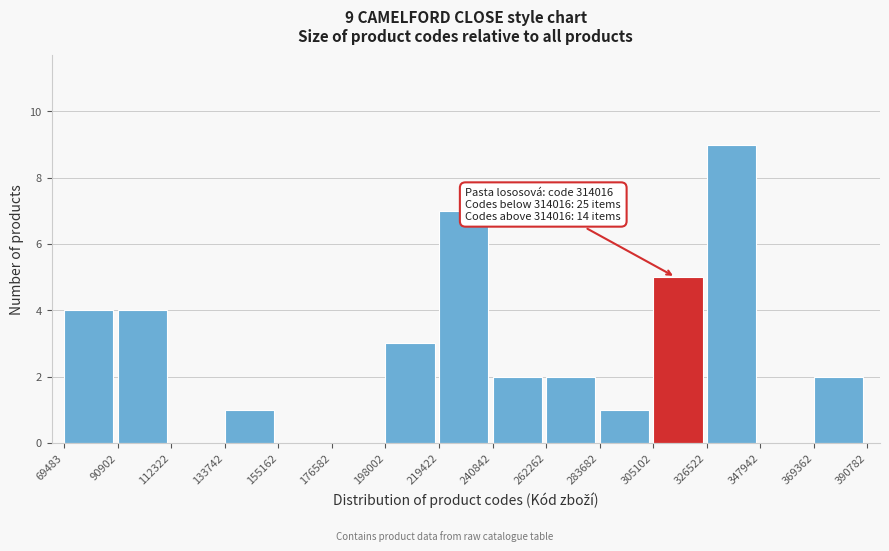

Over which range of the x-axis is the bar tallest?

326522 to 347942